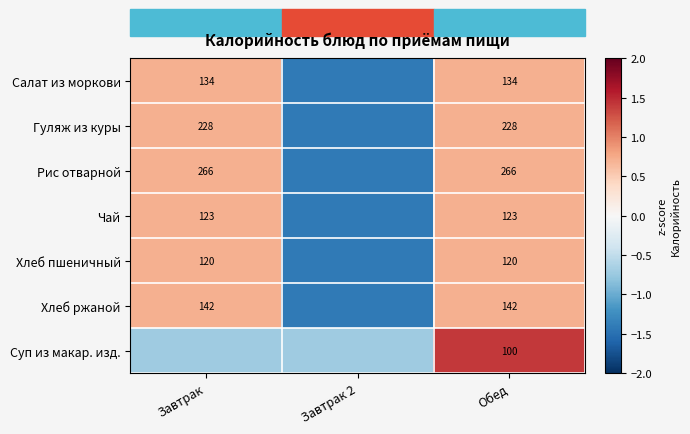

Rank the series at Обед from highest to lowest value.

Рис отварной, Гуляж из куры, Хлеб ржаной, Салат из моркови, Чай, Хлеб пшеничный, Суп из макар. изд.